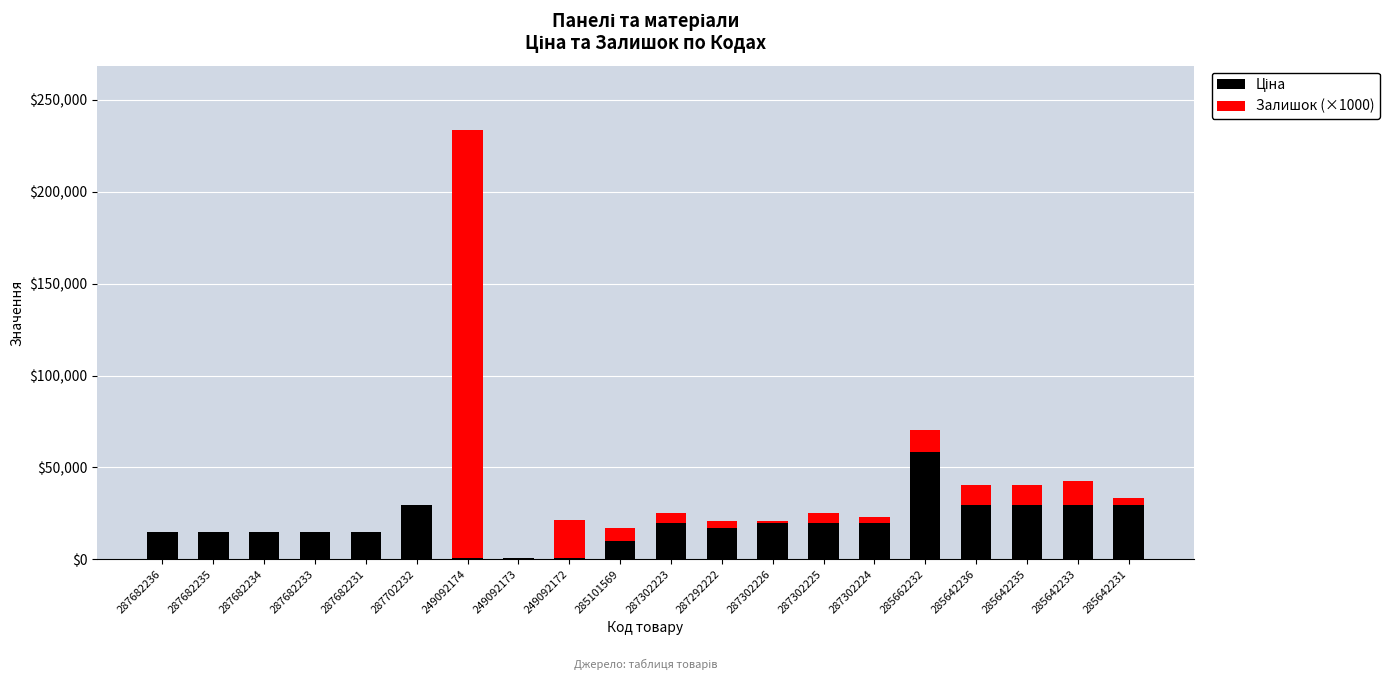

At which category is the sum across all series the highest?

249092174